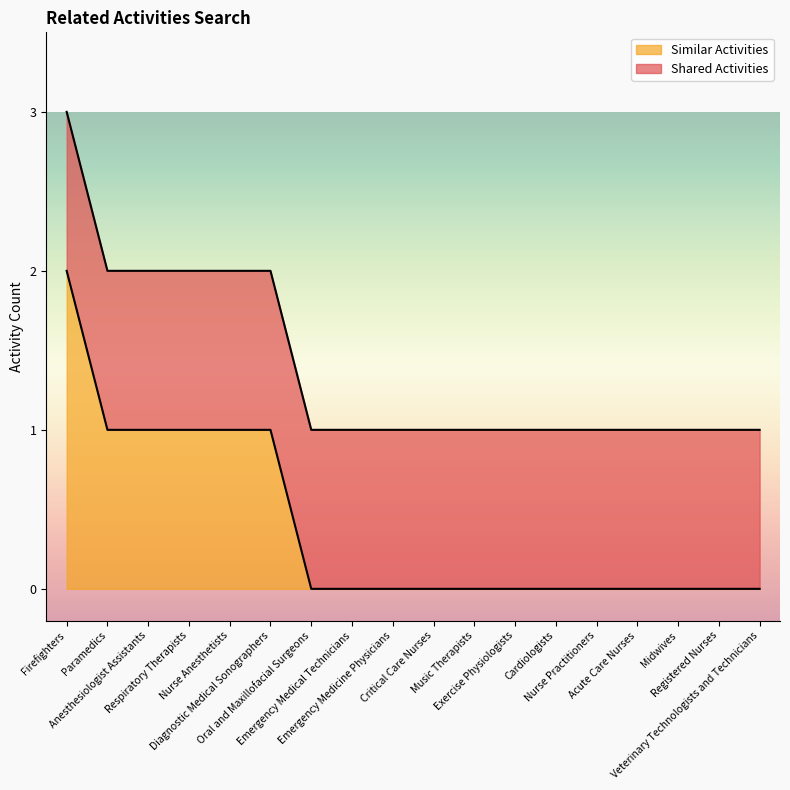

What is the label of the 13th point from the left?

Cardiologists